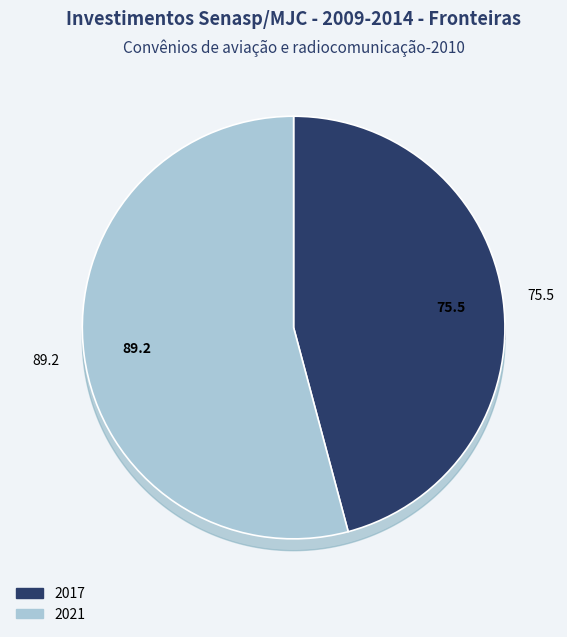

The 2017 slice represents 46% of the pie. True or false?

True